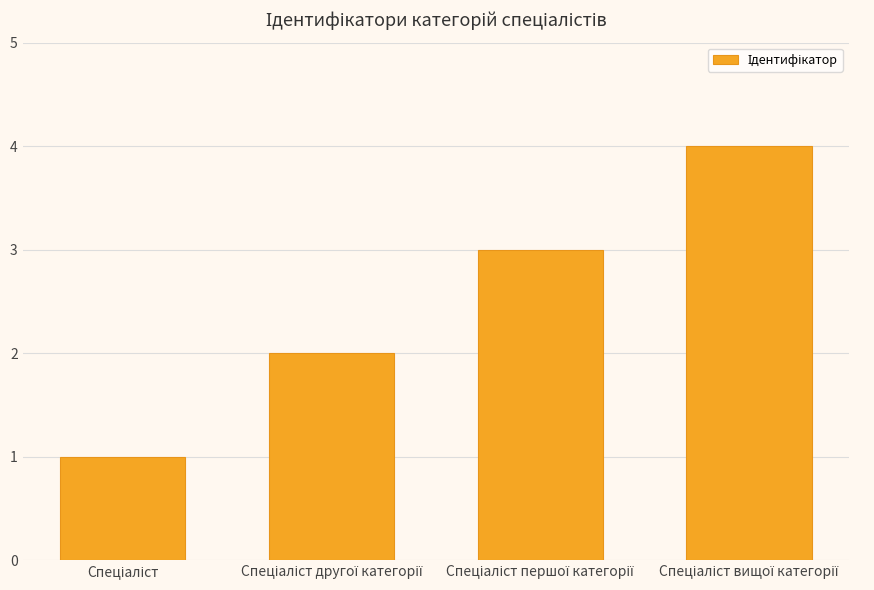

What is the sum of all values?

10